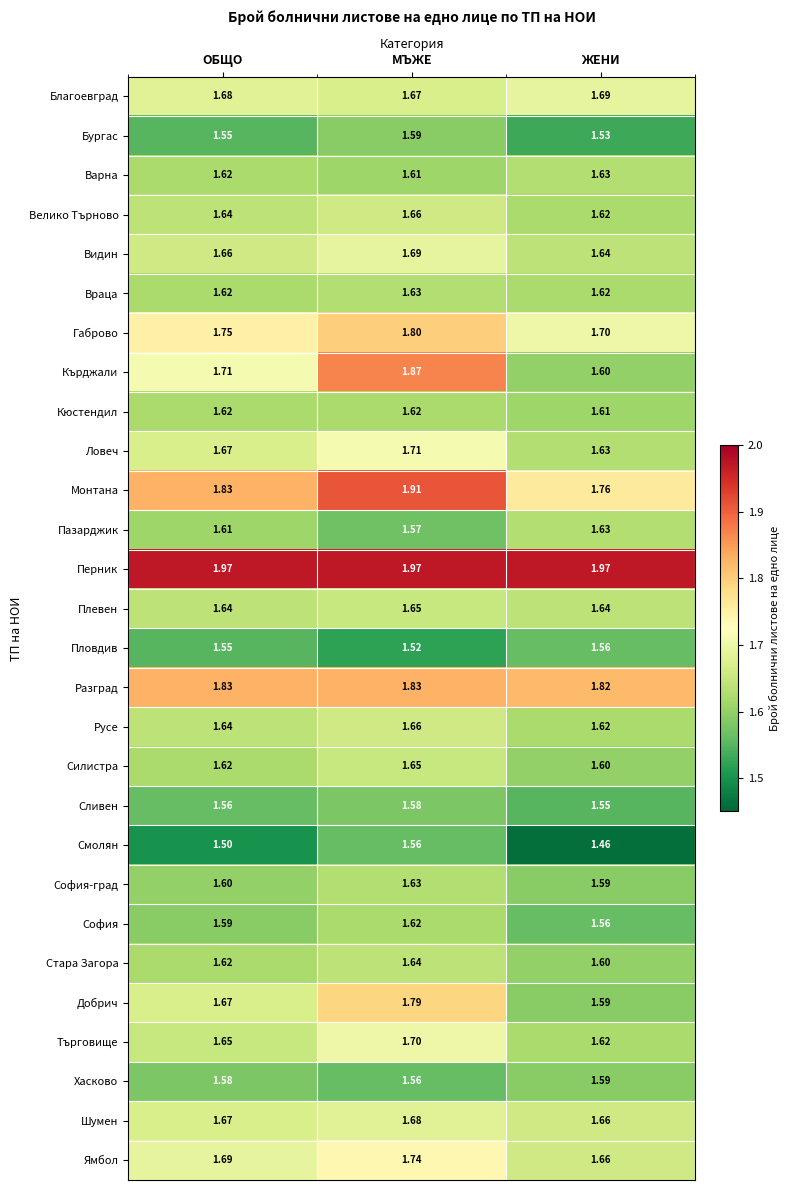

At which category is the sum across all series the highest?

МЪЖЕ